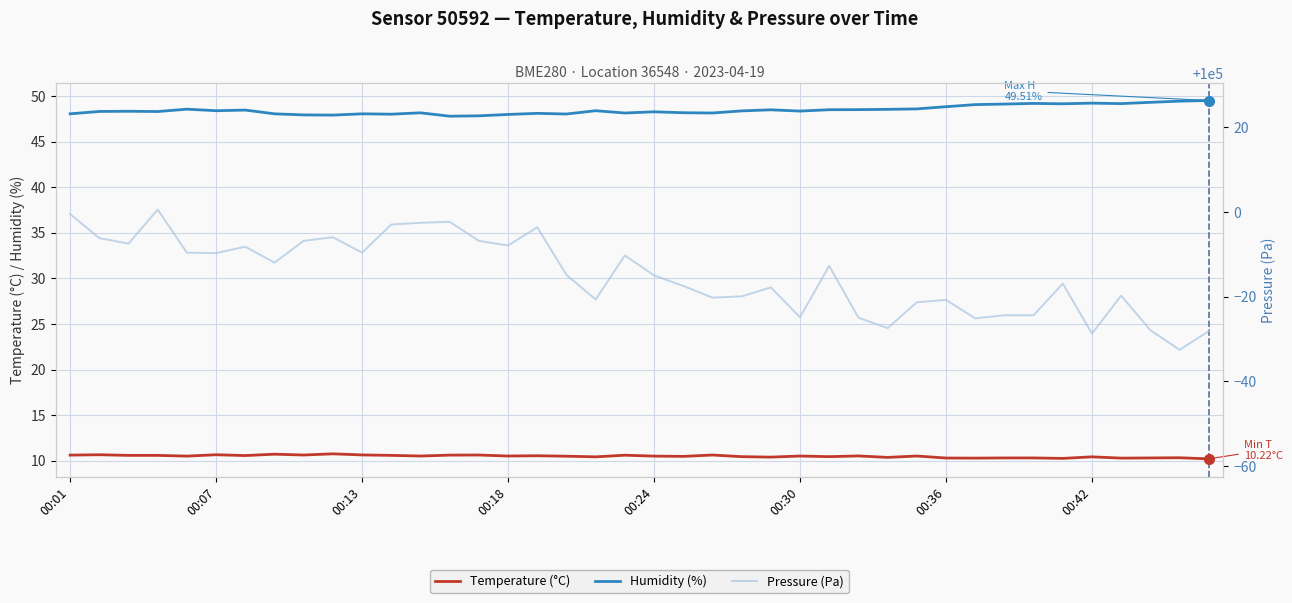

True or false: Temperature (°C) and Humidity (%) cross at least once.

False